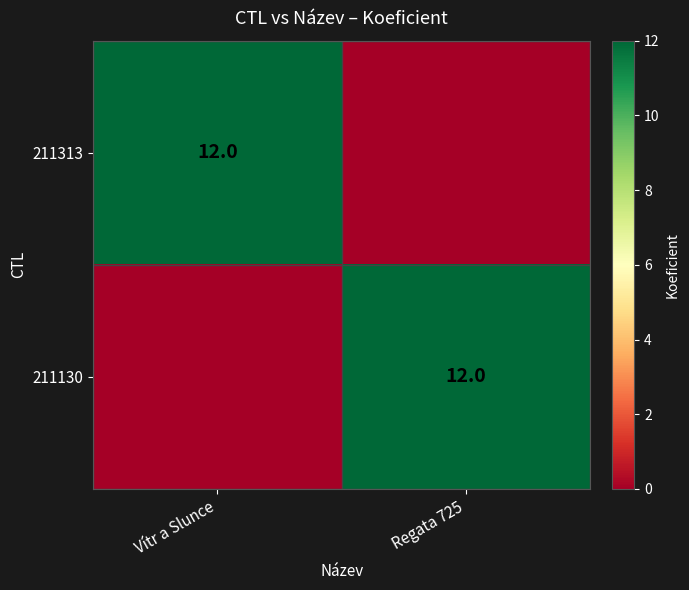

Which category has the highest value across all series?

Vítr a Slunce